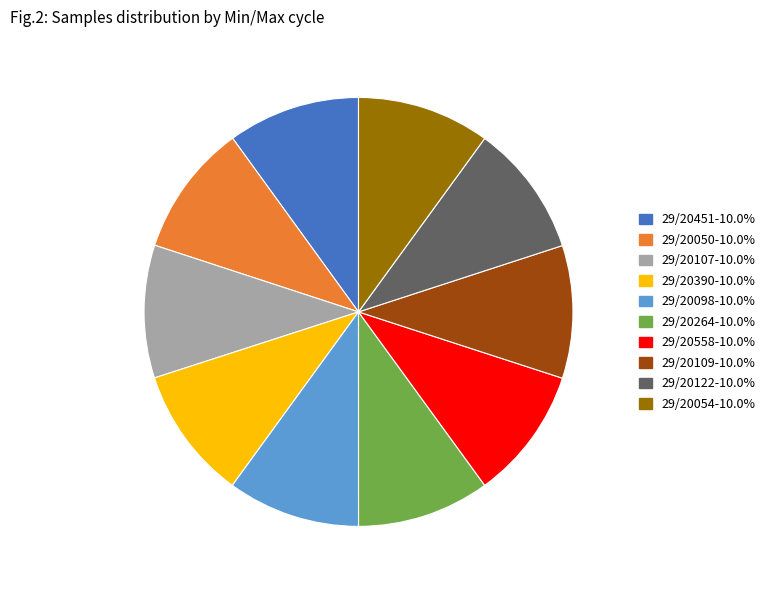

What is the ratio of the value at 29/20109-10.0% to the value at 29/20050-10.0%?

1.0